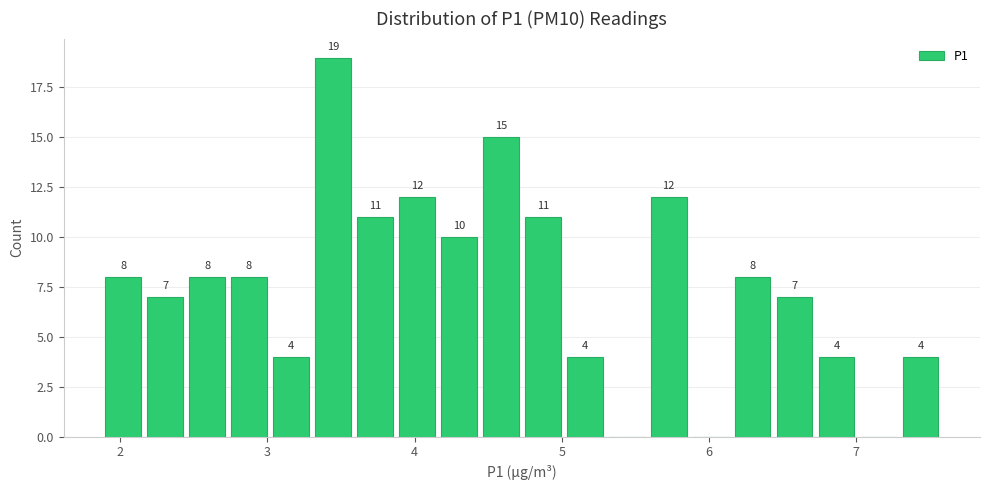

Read against the x-axis, roughly where is the centre of the tallest bar?

3.4